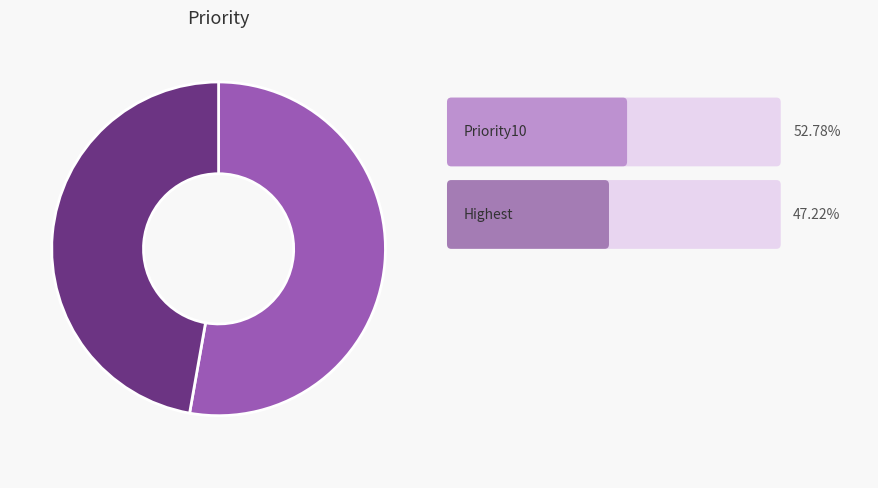

Is there any slice that represents more than half of the pie?

Yes